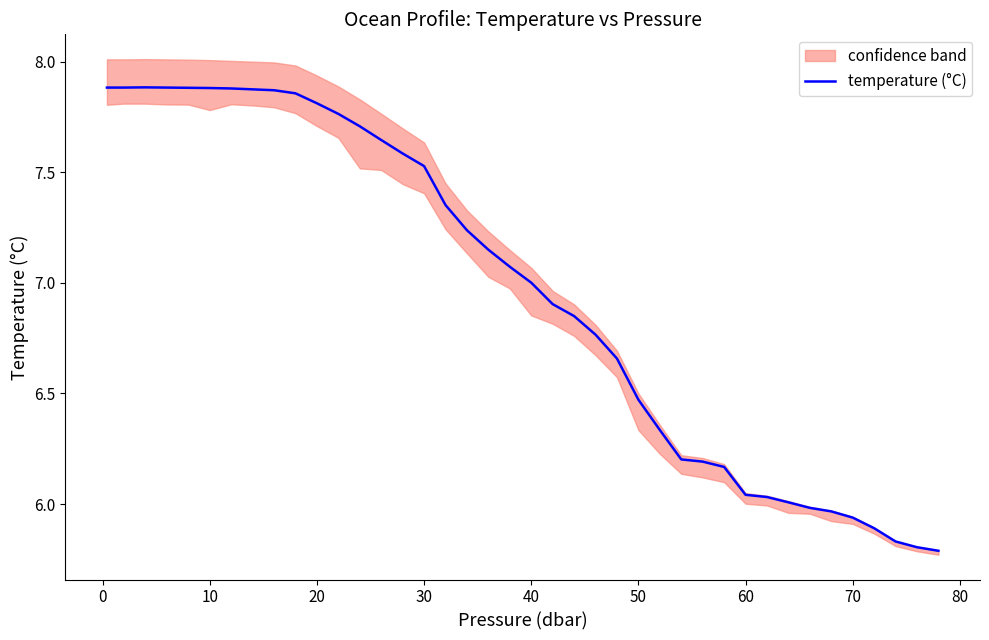

The temperature (°C) series shows 7.0 at 40. True or false?

True